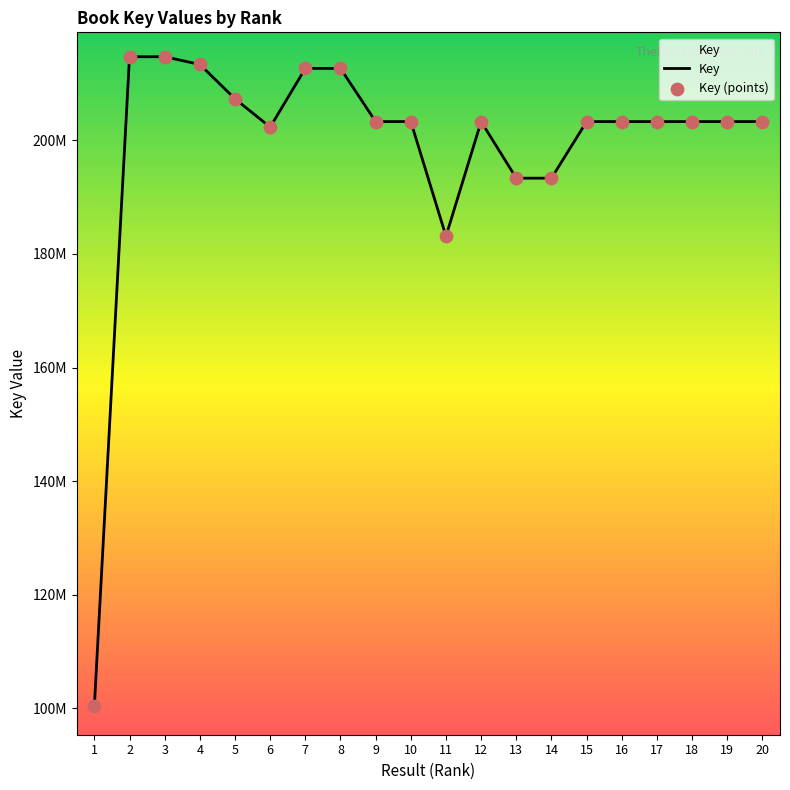

Is this an area chart (filled region under the line)?

Yes